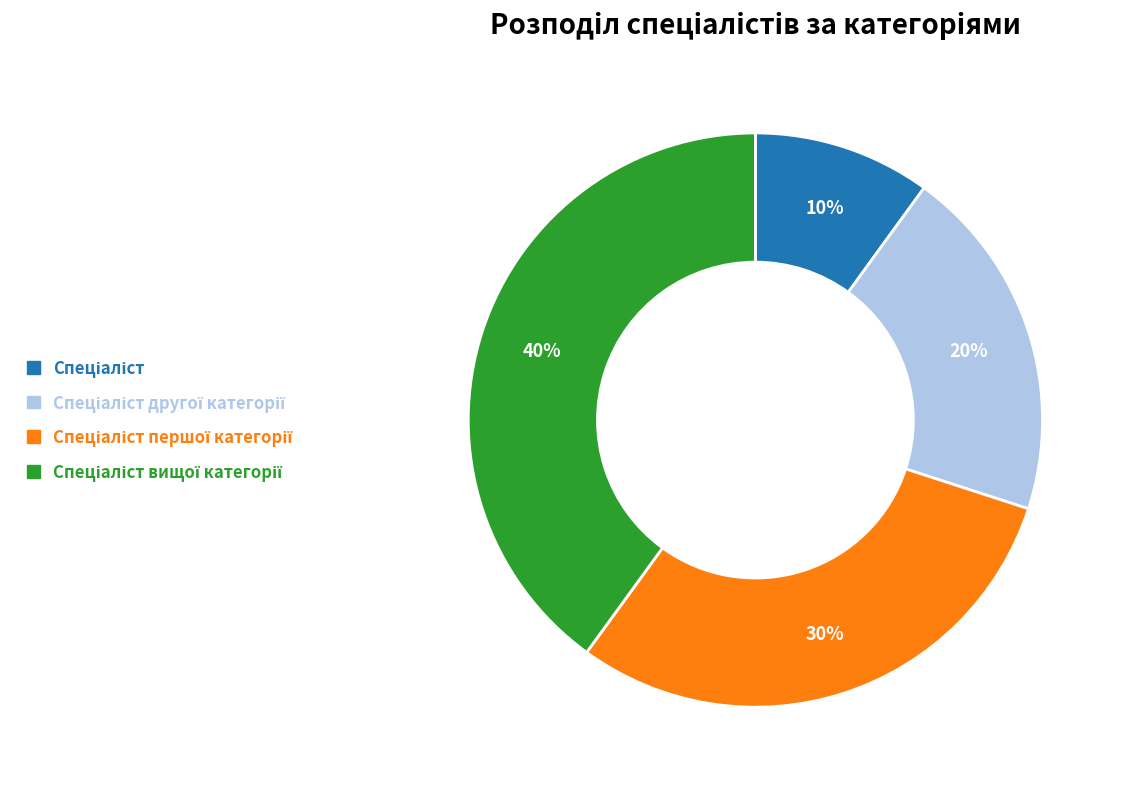

To the nearest percent, what is the difference between the largest and smallest slice percentages?

30%